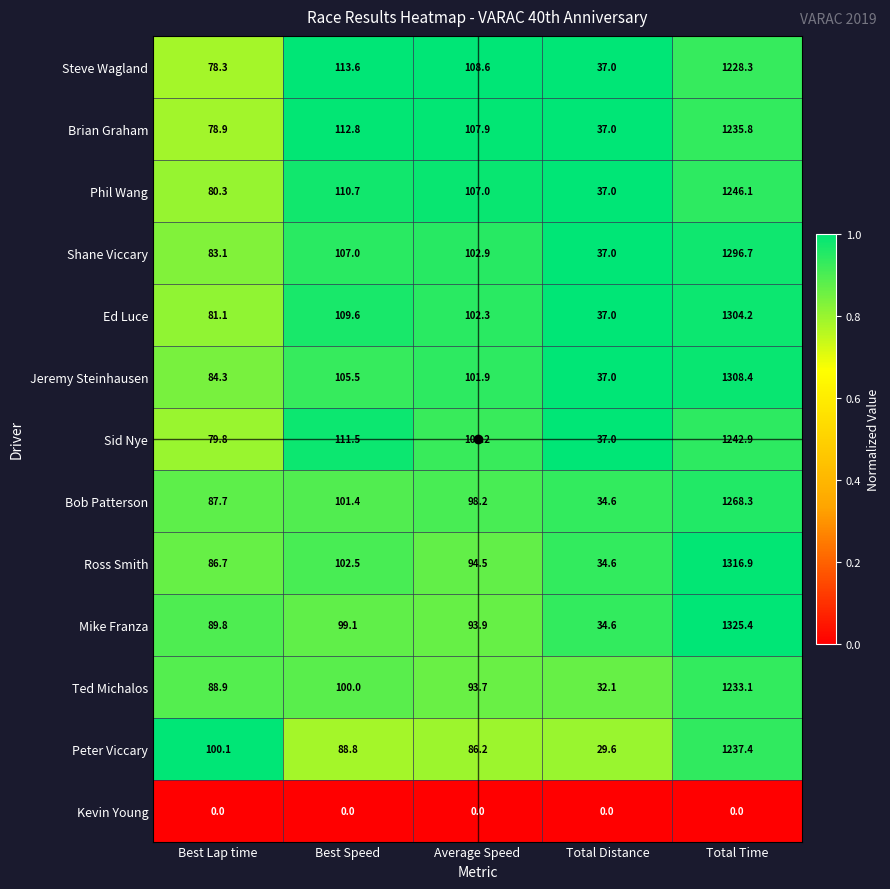

What is the highest value of the Ted Michalos series?

1233.1